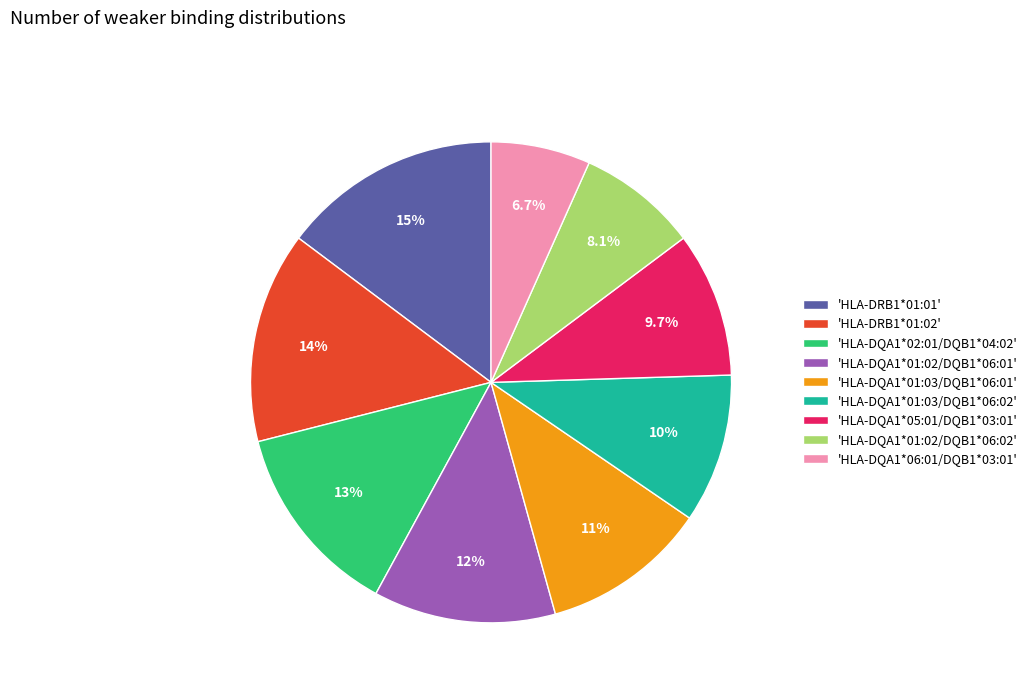

Approximately how many times larger is the value at 'HLA-DQA1*01:03/DQB1*06:01' compared to 'HLA-DQA1*01:02/DQB1*06:01'?

0.9